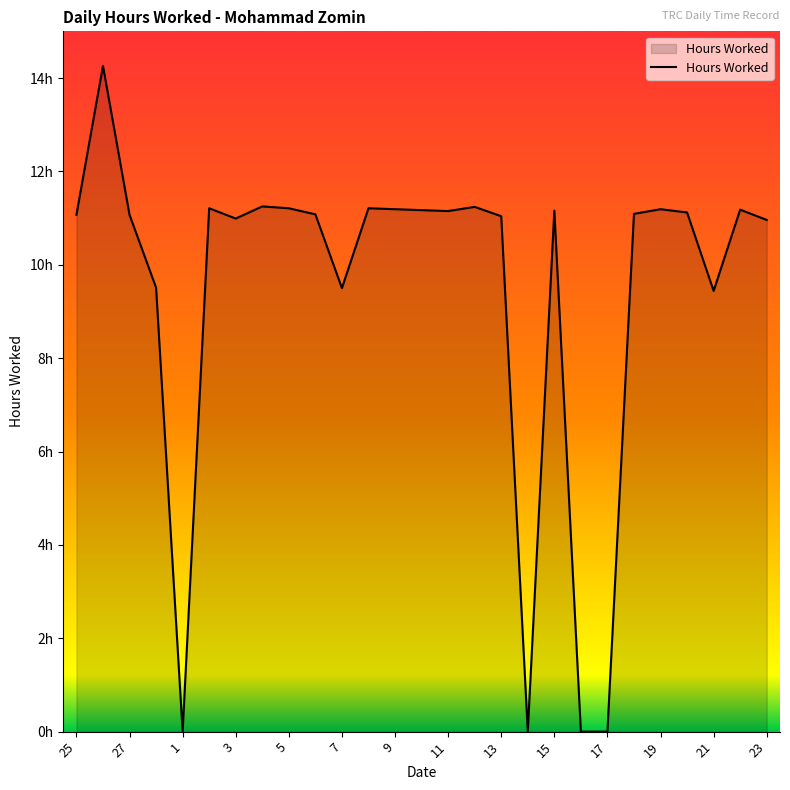

Is this an area chart (filled region under the line)?

Yes